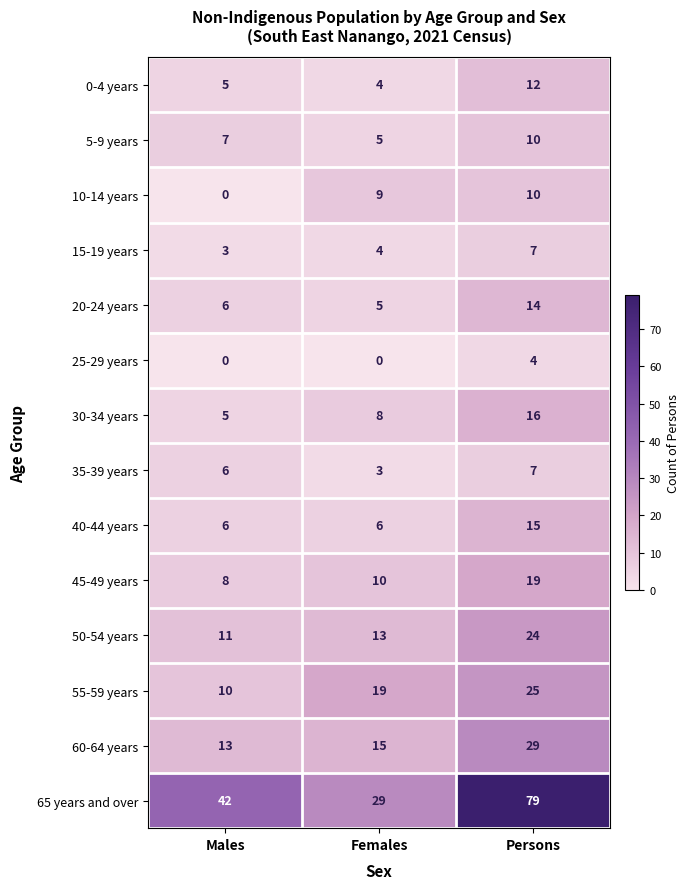

The 45-49 years series shows 10 at Females. True or false?

True